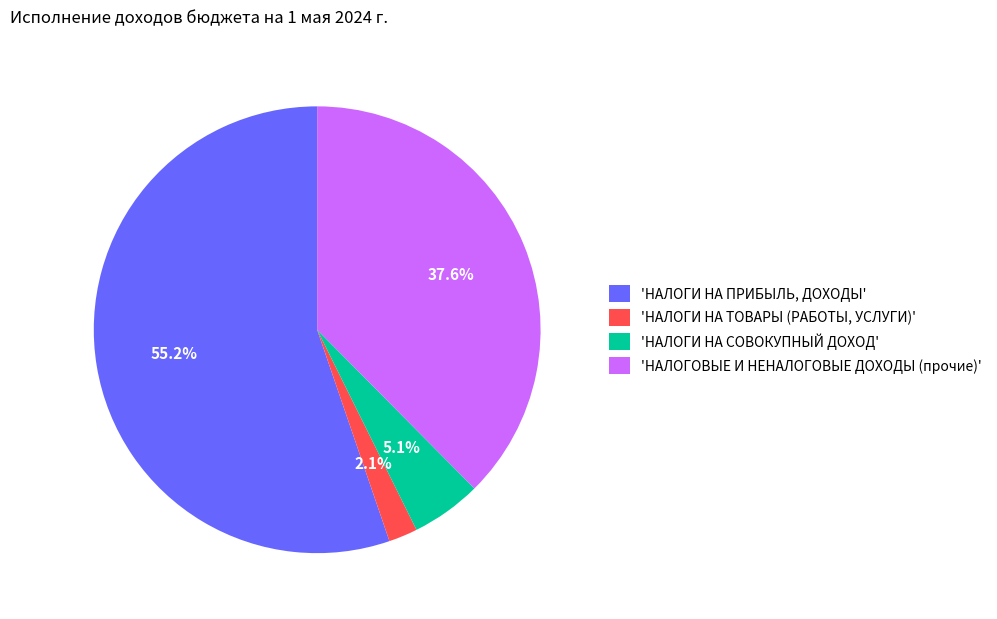

How many segments does this pie chart have?

4